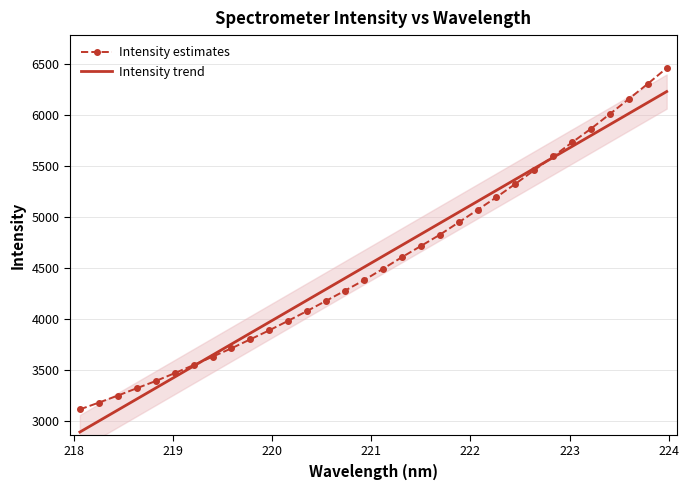

What is the lowest value of the Intensity trend series?

2889.3